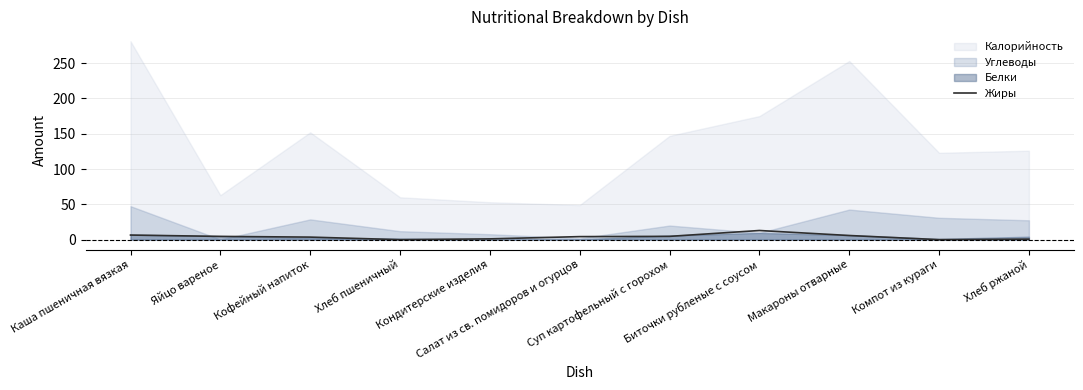

What is the difference between the maximum and minimum values?

13.0